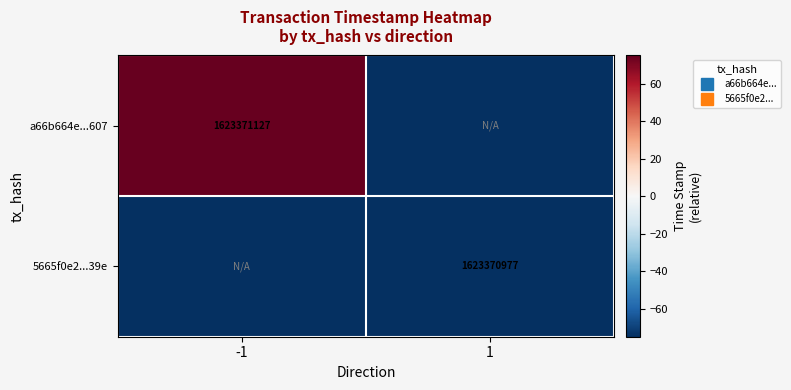

The a66b664e...607 series shows 75 at -1. True or false?

True